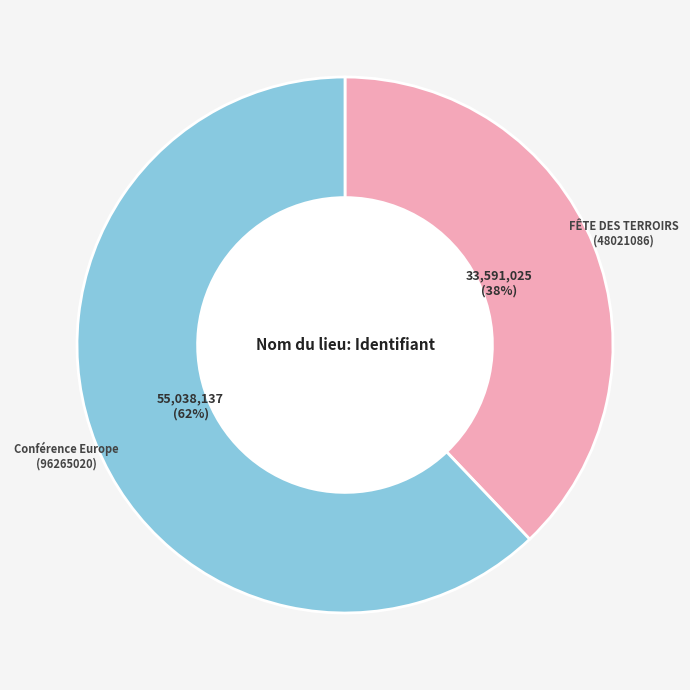

To the nearest percent, what is the difference between the largest and smallest slice percentages?

24%